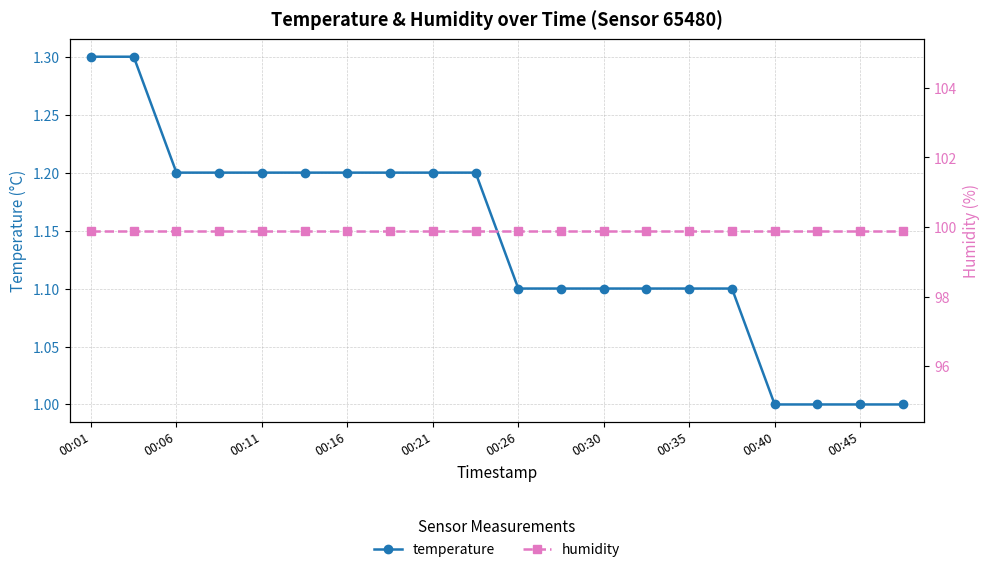

The temperature series shows 1.2 at 00:11. True or false?

True